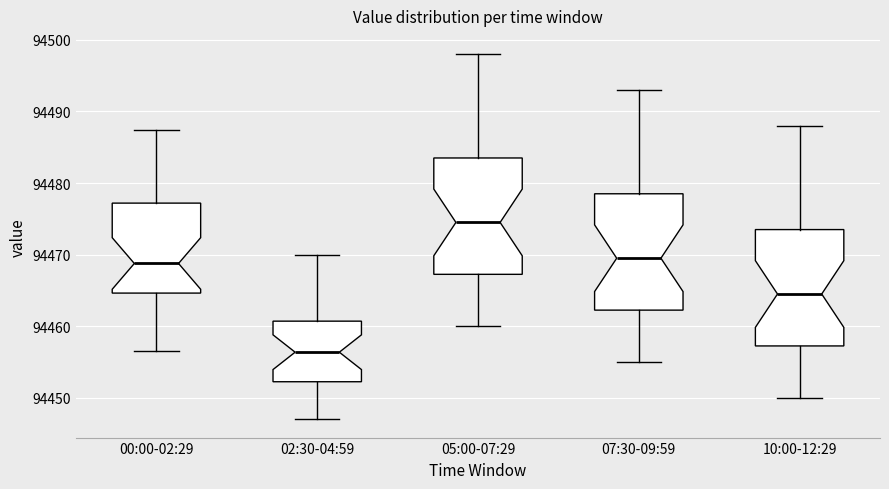

Reading left to right, read every box against the y-axis: the position of its median line, the range the box covers, and the ends of its whiskers. The values are not printed on the chart, so give them approximately, as read against the axis.

00:00-02:29: median 94469, box 94465 to 94477, whiskers 94457 to 94487
02:30-04:59: median 94456, box 94452 to 94461, whiskers 94447 to 94470
05:00-07:29: median 94475, box 94467 to 94484, whiskers 94460 to 94498
07:30-09:59: median 94470, box 94462 to 94479, whiskers 94455 to 94493
10:00-12:29: median 94465, box 94457 to 94474, whiskers 94450 to 94488